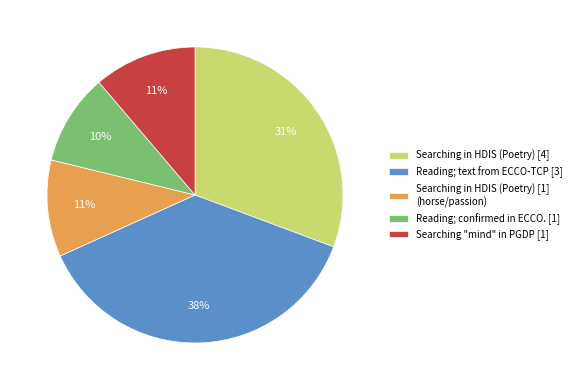

The Reading; text from ECCO-TCP [3] slice represents 38% of the pie. True or false?

True